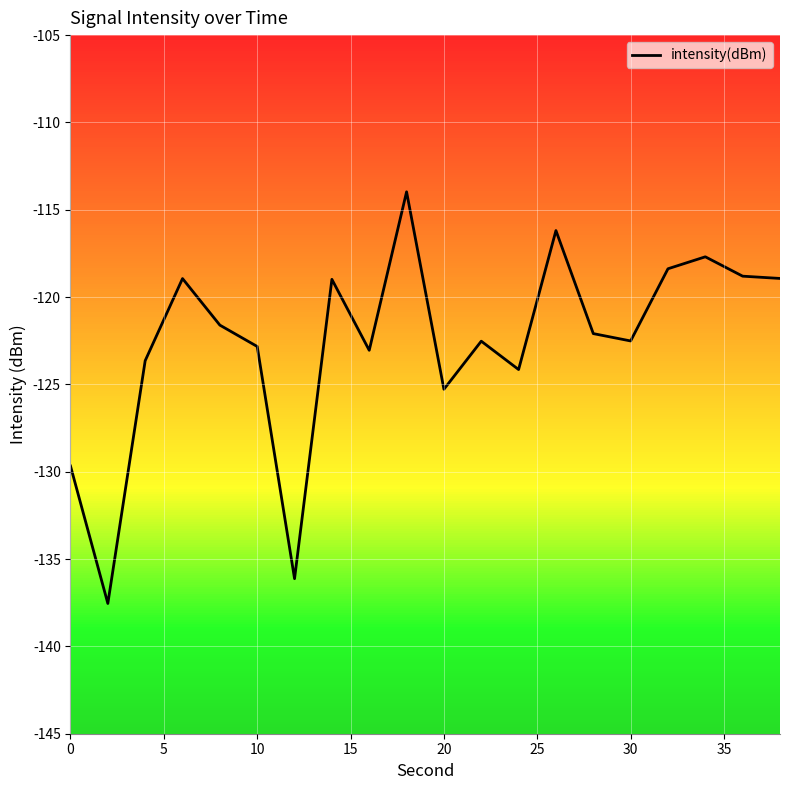

What is the difference between the second highest and second lowest values?

19.9